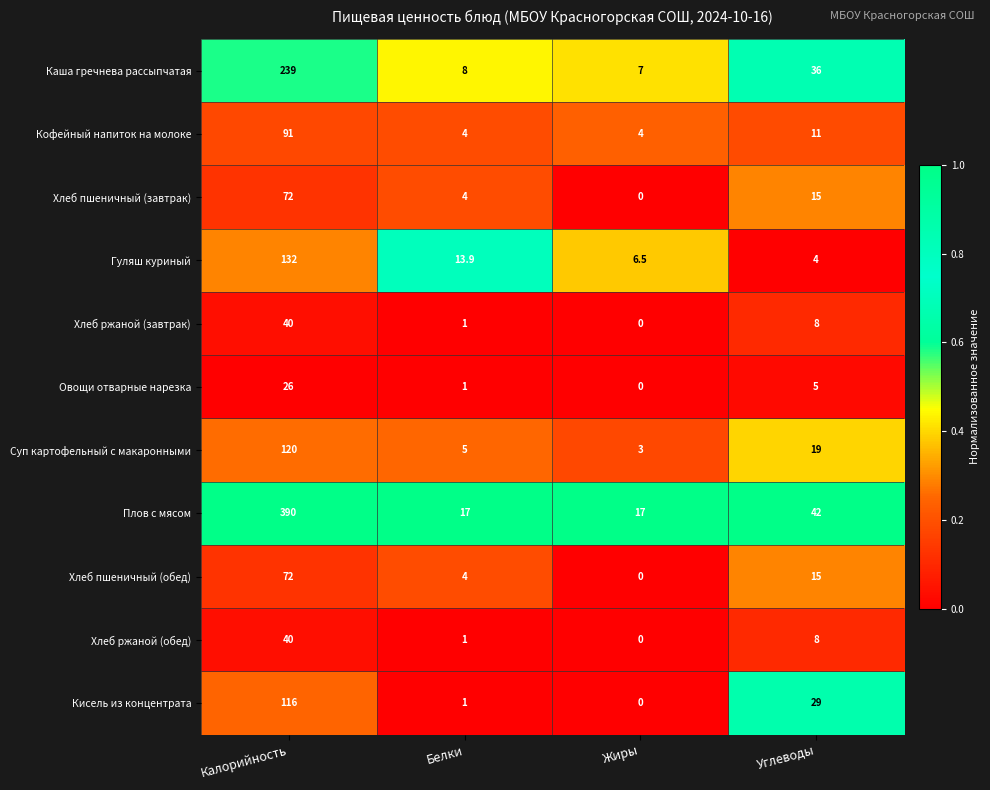

At how many categories does at least one series exceed 0?

4